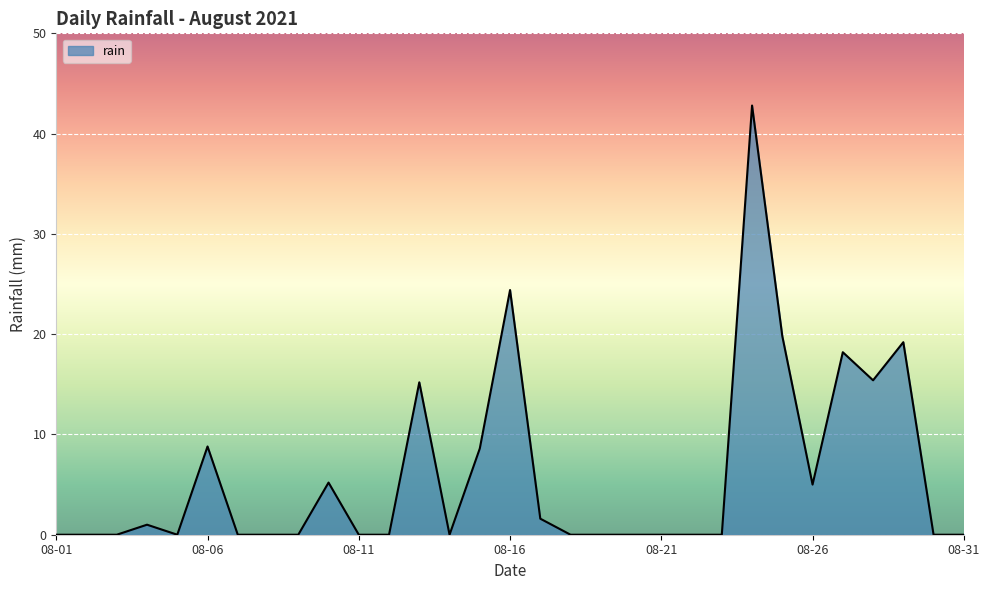

What is the maximum value shown in the chart?

42.8